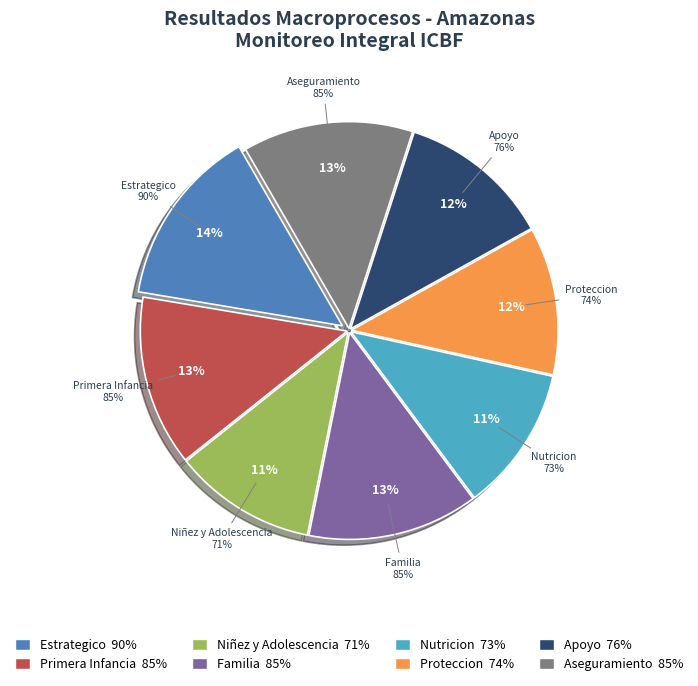

Which category has the biggest portion of the pie?

Macroprocesos Estrategicos